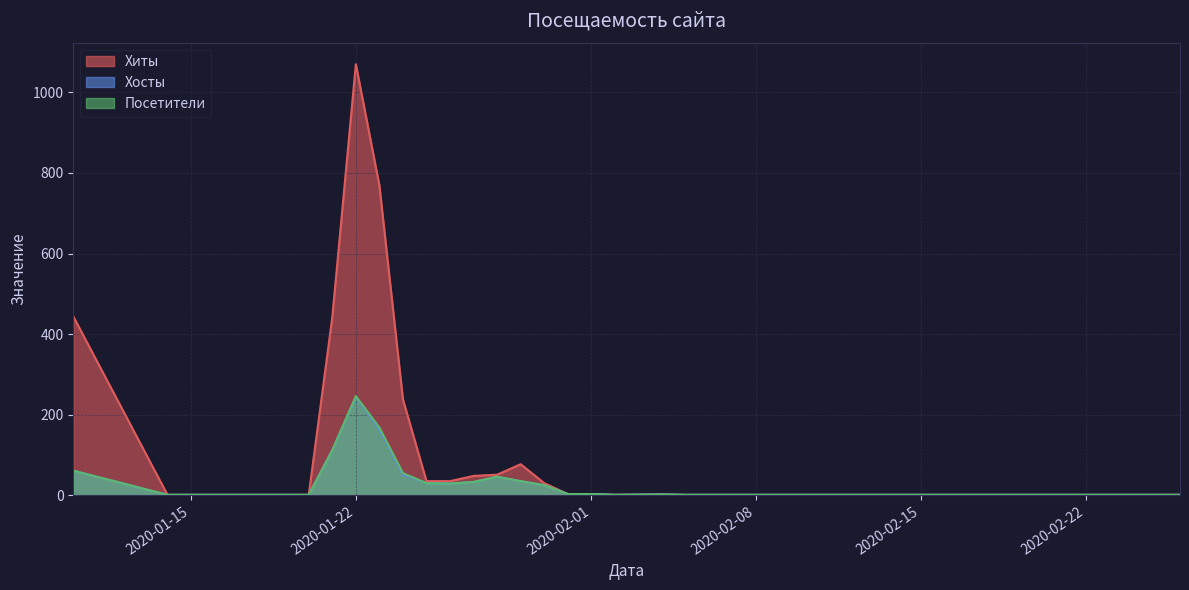

What is the difference between the maximum and minimum values in the Хиты series?

1069